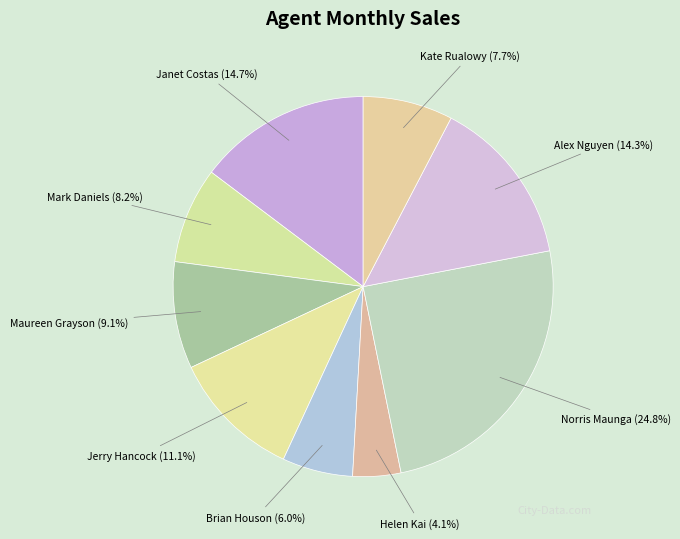

What percentage is the Norris Maunga slice, to the nearest percent?

25%